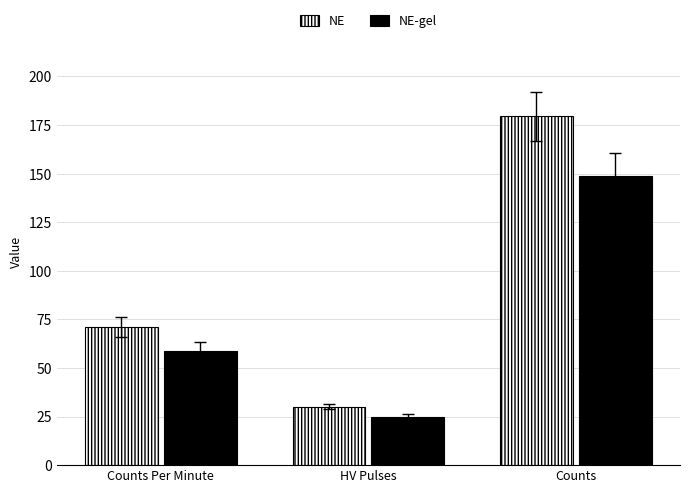

Which series changed the most between Counts Per Minute and HV Pulses?

NE